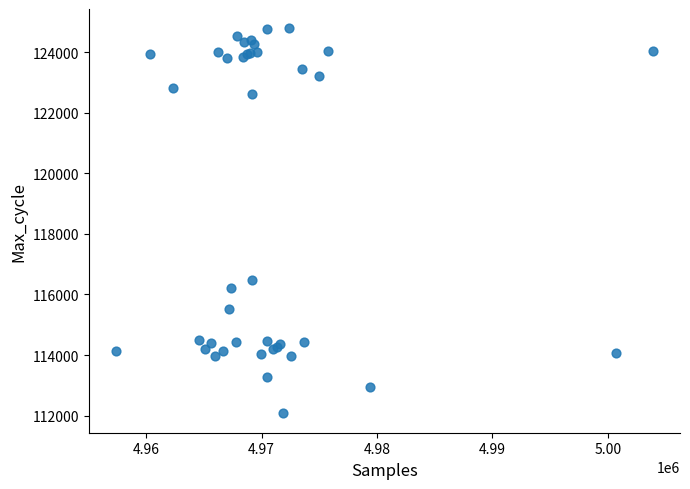

What Y value in the scatter plot is closest to 118432?

116488